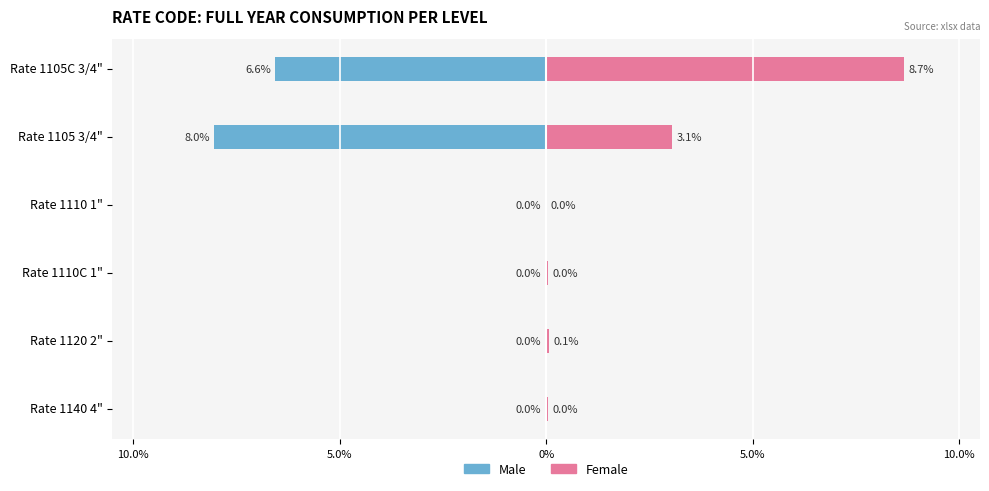

How many bars are there in each group?

2